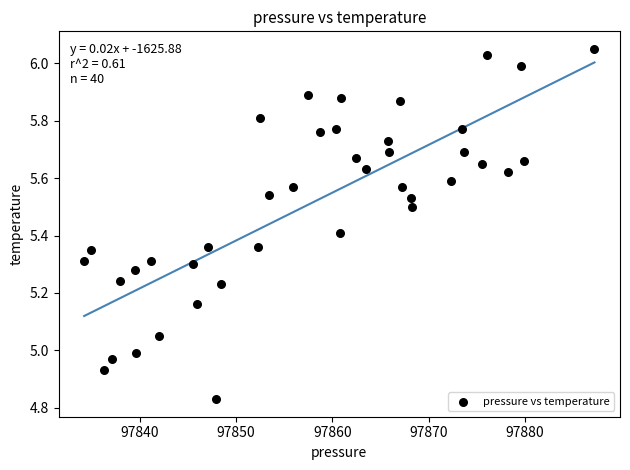

What is the range of Y values (max minus min)?

1.2